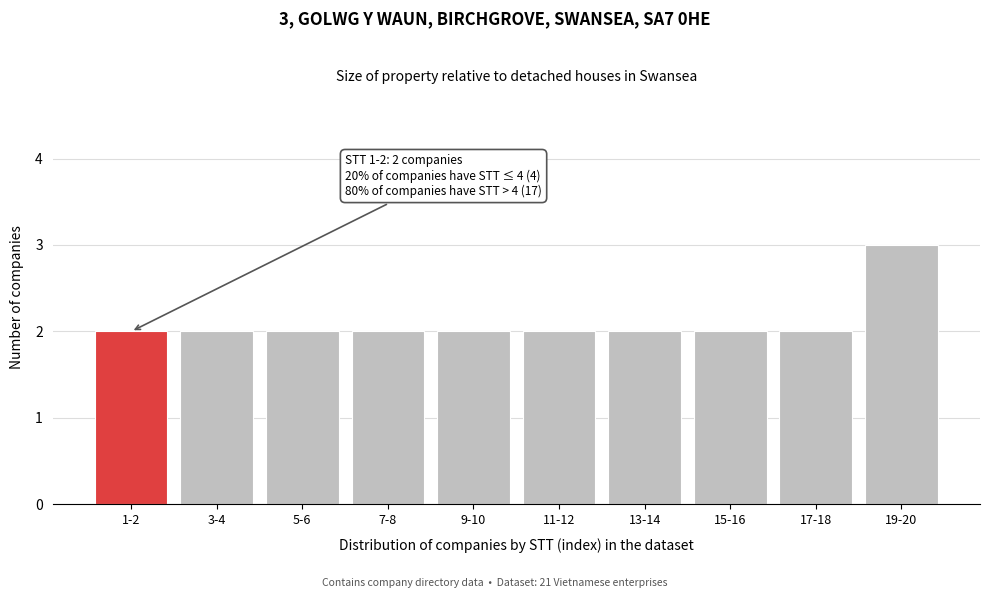

Reading right to left, what are all the values shown in this chart?

3	2	2	2	2	2	2	2	2	2